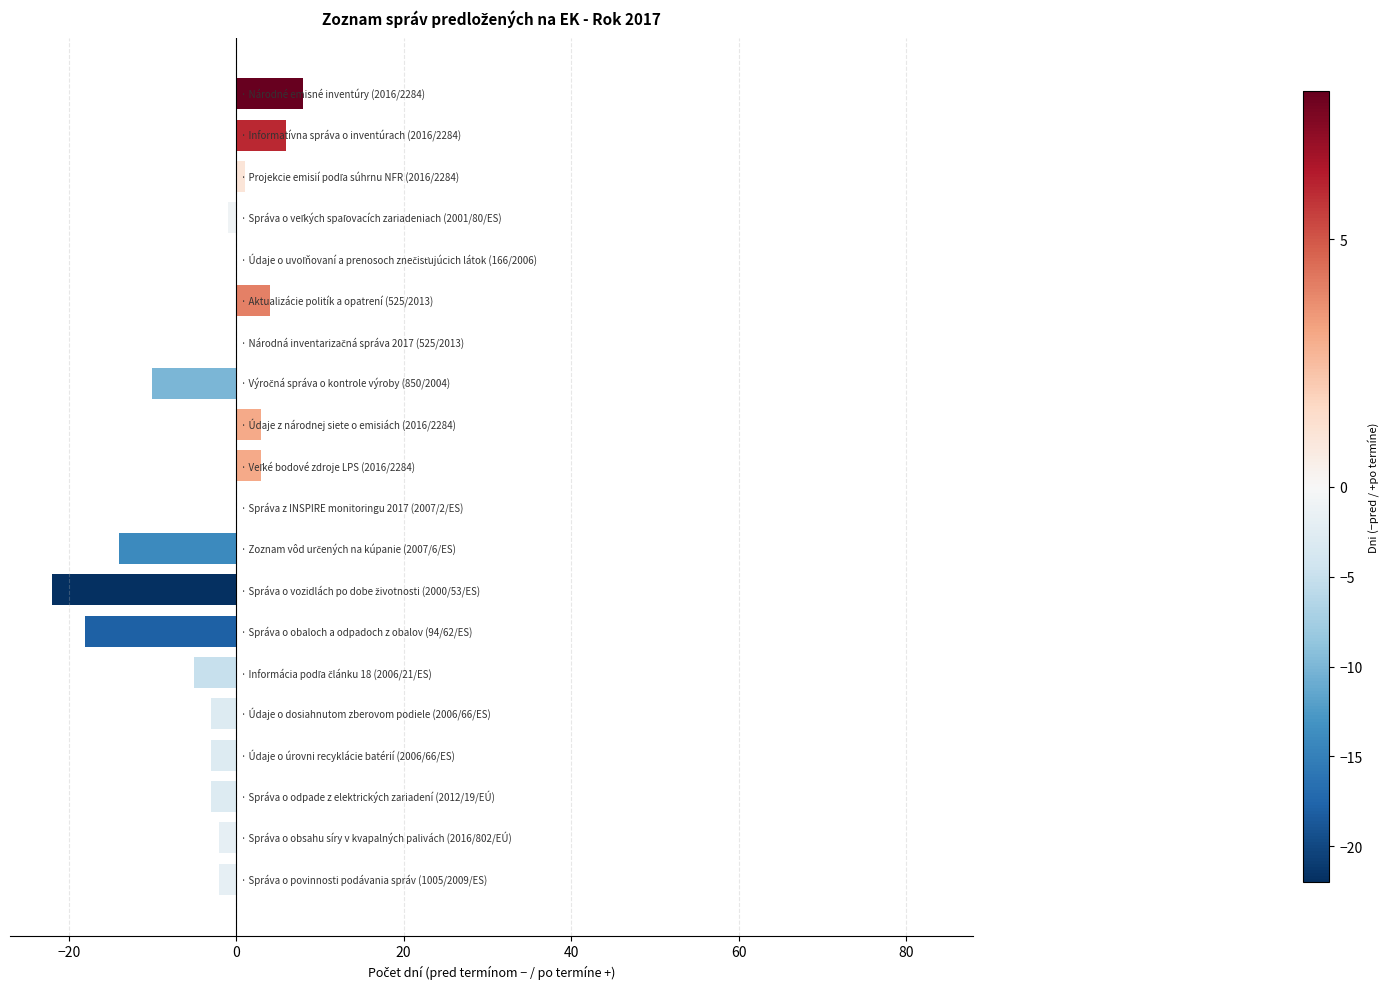

What is the greatest value displayed?

8